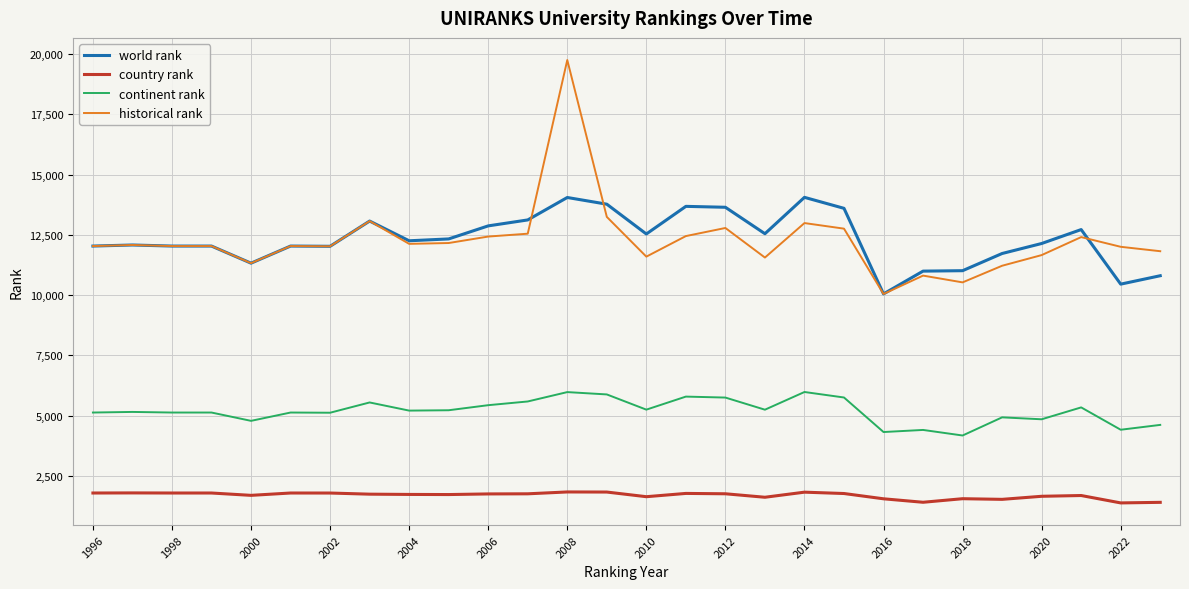

What is the lowest value of the continent rank series?

4178